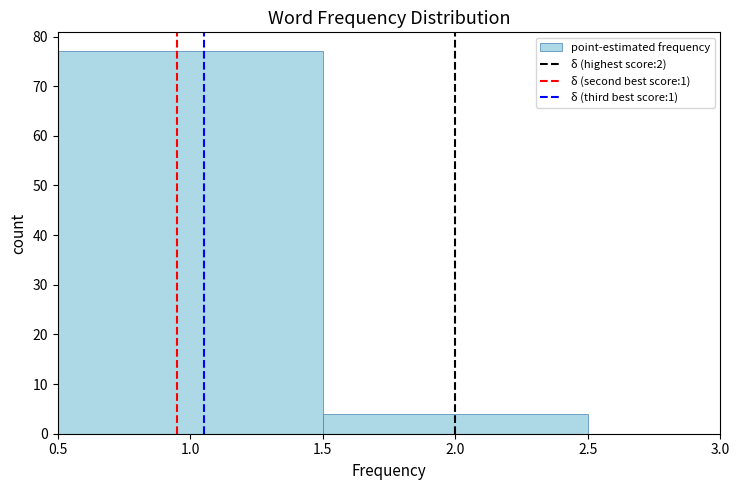

Reading left to right, list every bar in this chart as the range it spans on the x-axis followed by its height. The values are not printed on the chart, so give them approximately, as read against the axis.

0.5 to 1.5: 77
1.5 to 2.5: 4